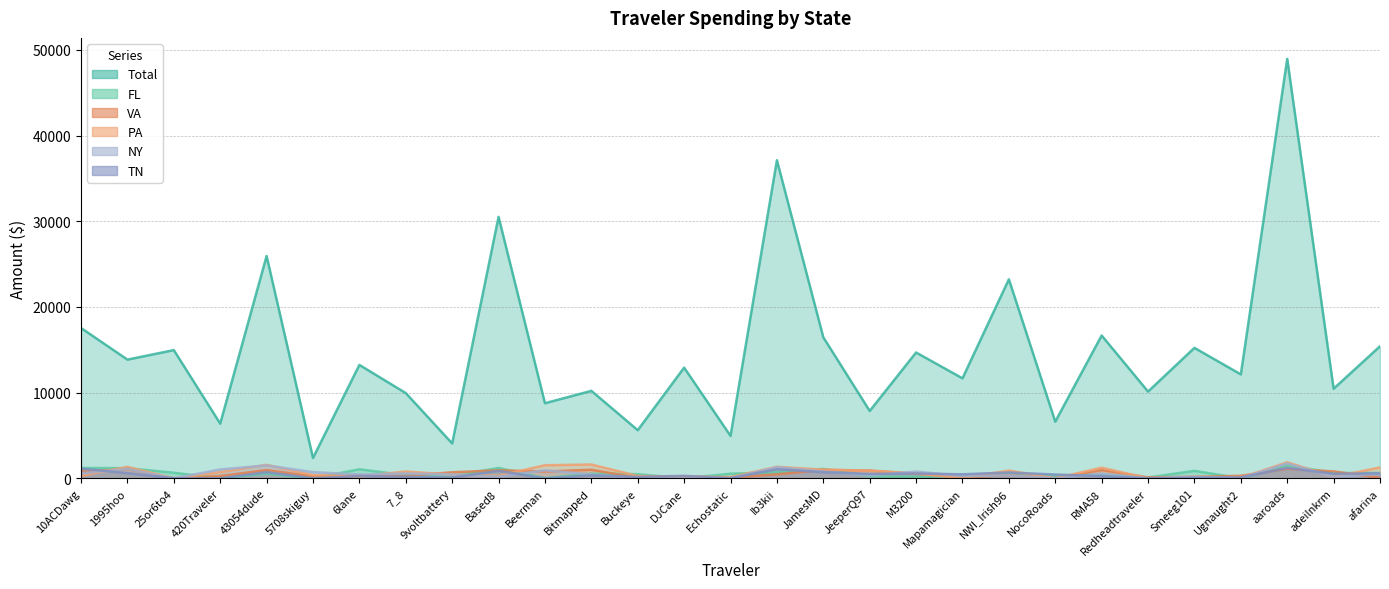

How many lines are shown in the chart?

6